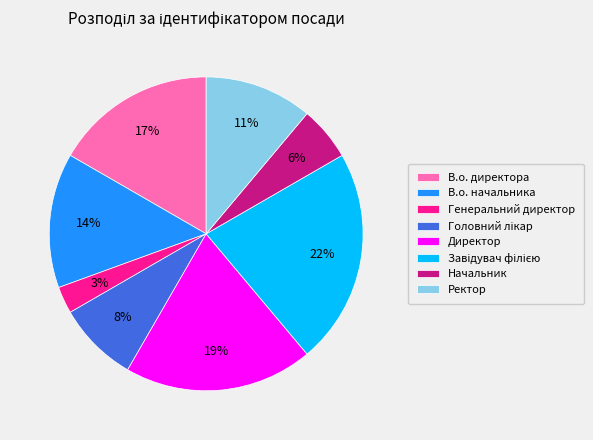

The Генеральний директор slice represents 3% of the pie. True or false?

True